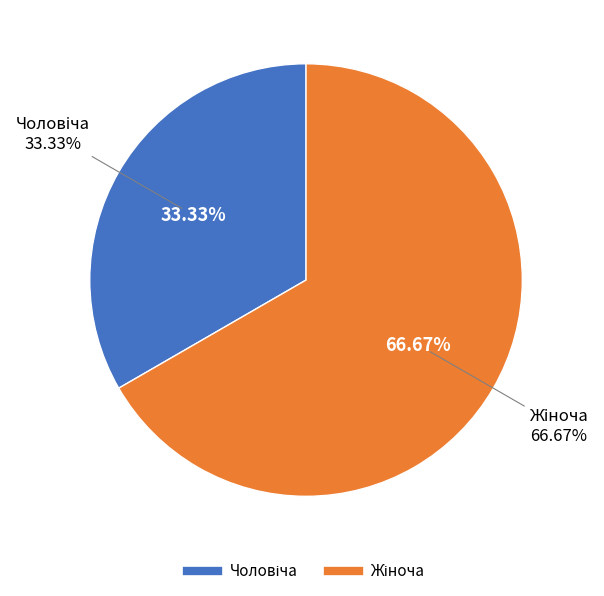

Is there a majority slice in this chart?

Yes